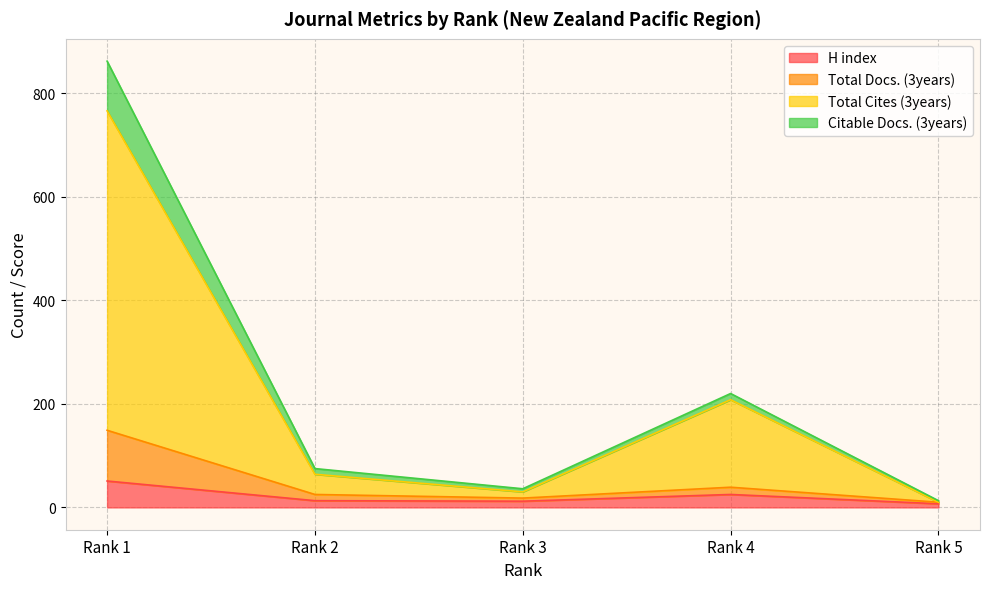

Is it true that Total Docs. (3years) equals 149 at Rank 1?

True